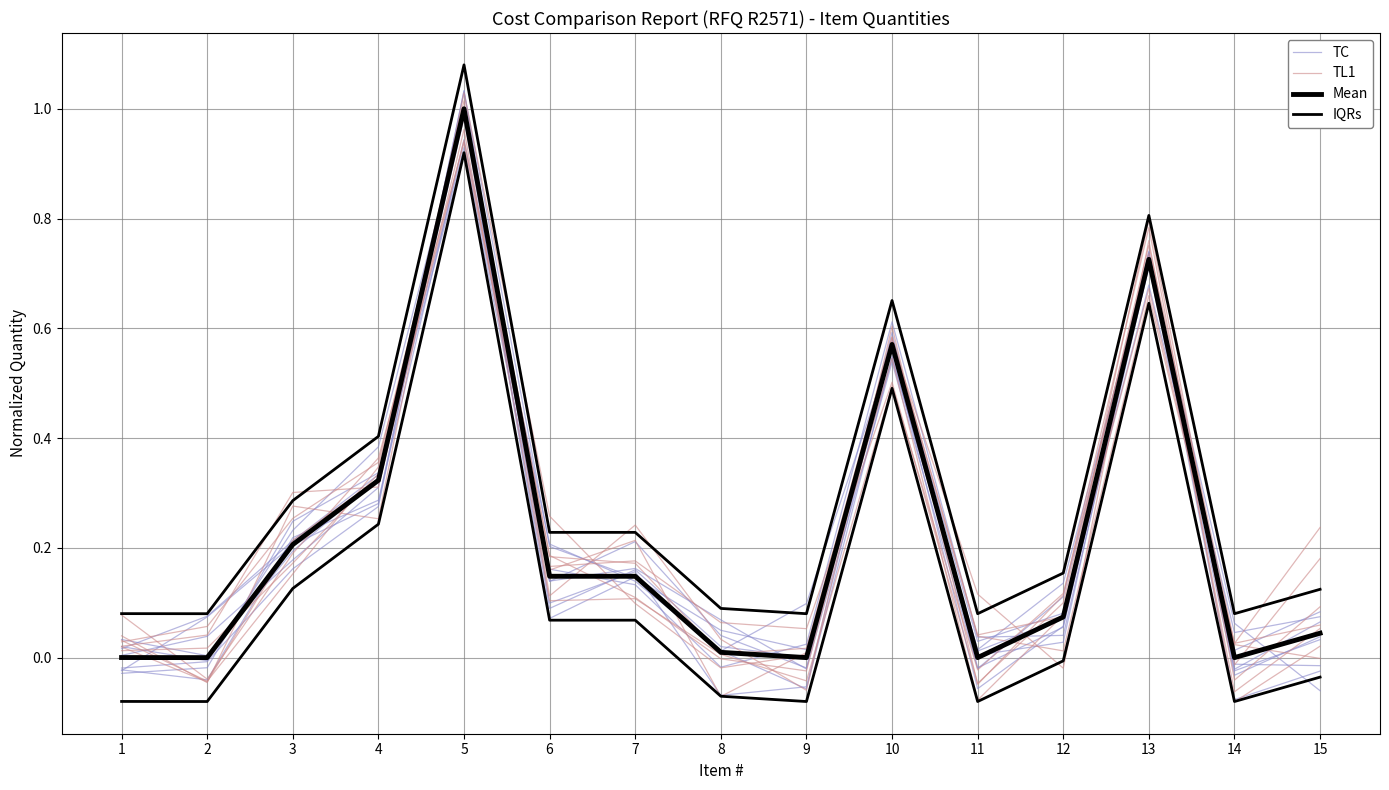

True or false: Mean and IQRs cross at least once.

False